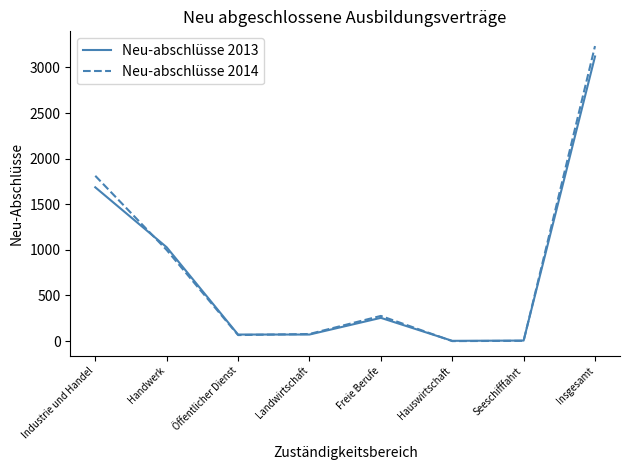

What is the difference between the maximum and minimum values in the Neu-abschlüsse 2013 series?

3117